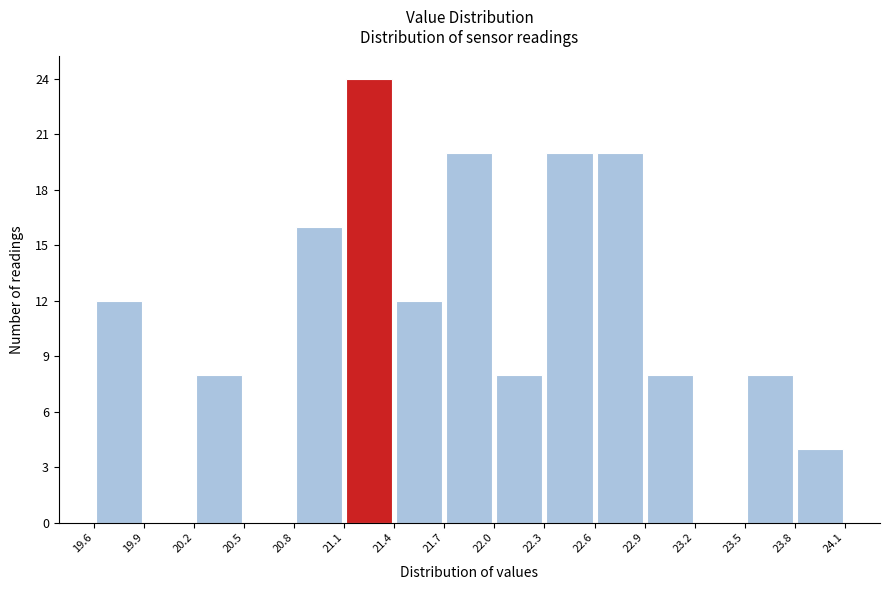

Reading left to right, list every bar in this chart as the range it spans on the x-axis followed by its height. The values are not printed on the chart, so give them approximately, as read against the axis.

19.6 to 19.9: 12
19.9 to 20.2: 0
20.2 to 20.5: 8
20.5 to 20.8: 0
20.8 to 21.1: 16
21.1 to 21.4: 24
21.4 to 21.7: 12
21.7 to 22.0: 20
22.0 to 22.3: 8
22.3 to 22.6: 20
22.6 to 22.9: 20
22.9 to 23.2: 8
23.2 to 23.5: 0
23.5 to 23.8: 8
23.8 to 24.1: 4